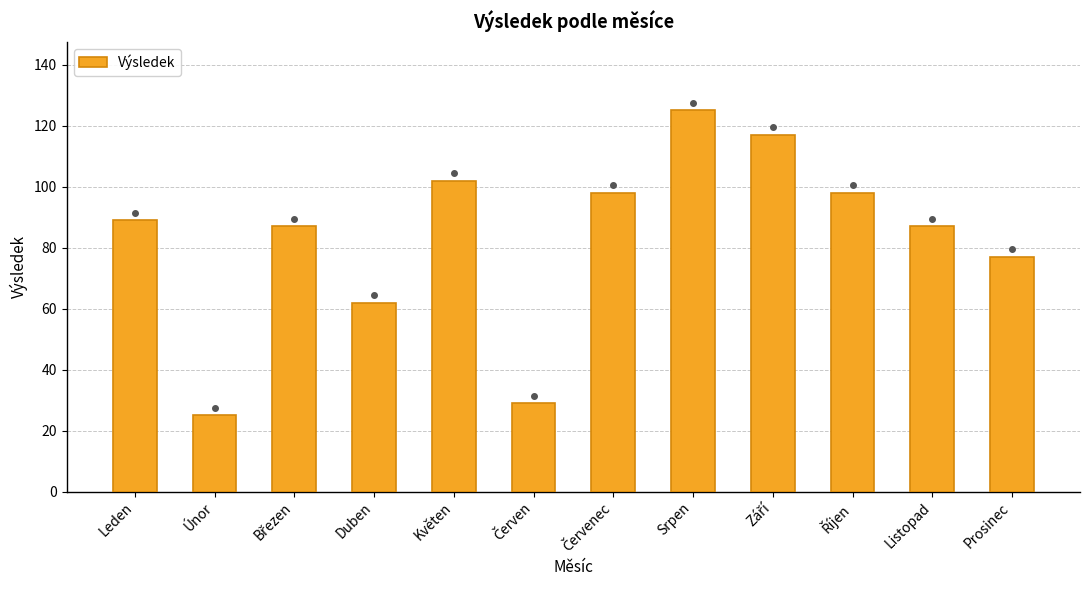

Which label corresponds to the smallest value in the chart?

Únor